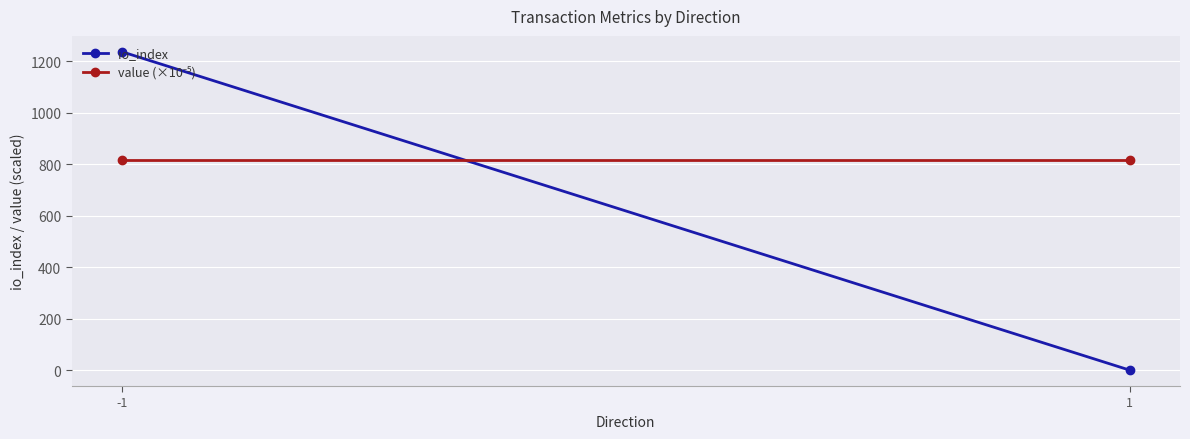

Reading left to right, what are all the values shown in this chart?

io_index: -1=1236.0	1=0.5
value (×10⁻⁵): -1=816.5	1=816.5